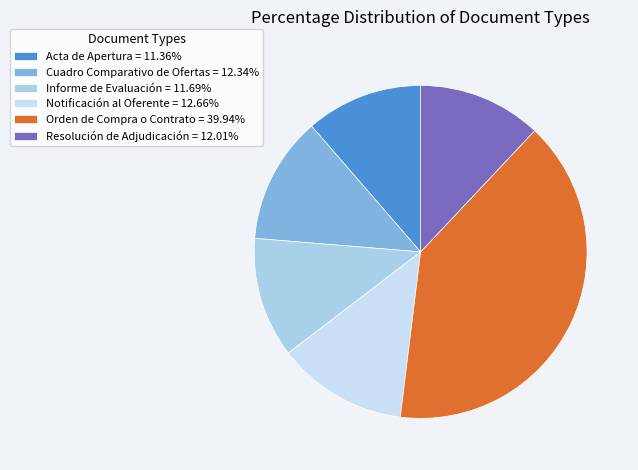

Does any single category account for the majority?

No